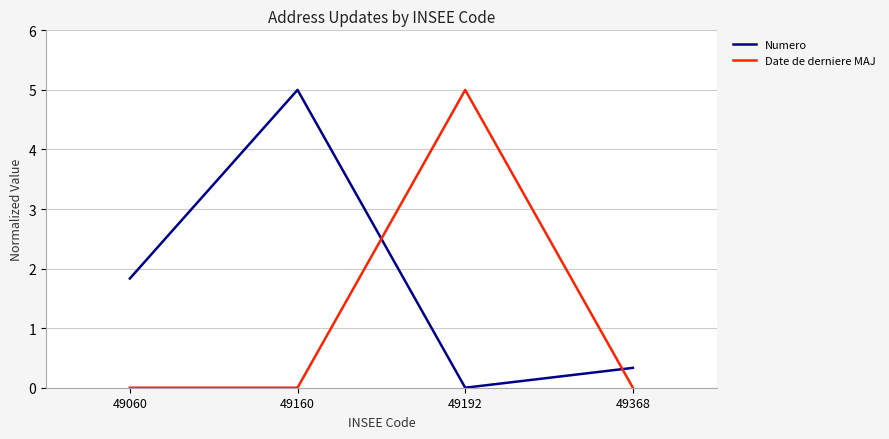

How many categories are shown in the chart?

4